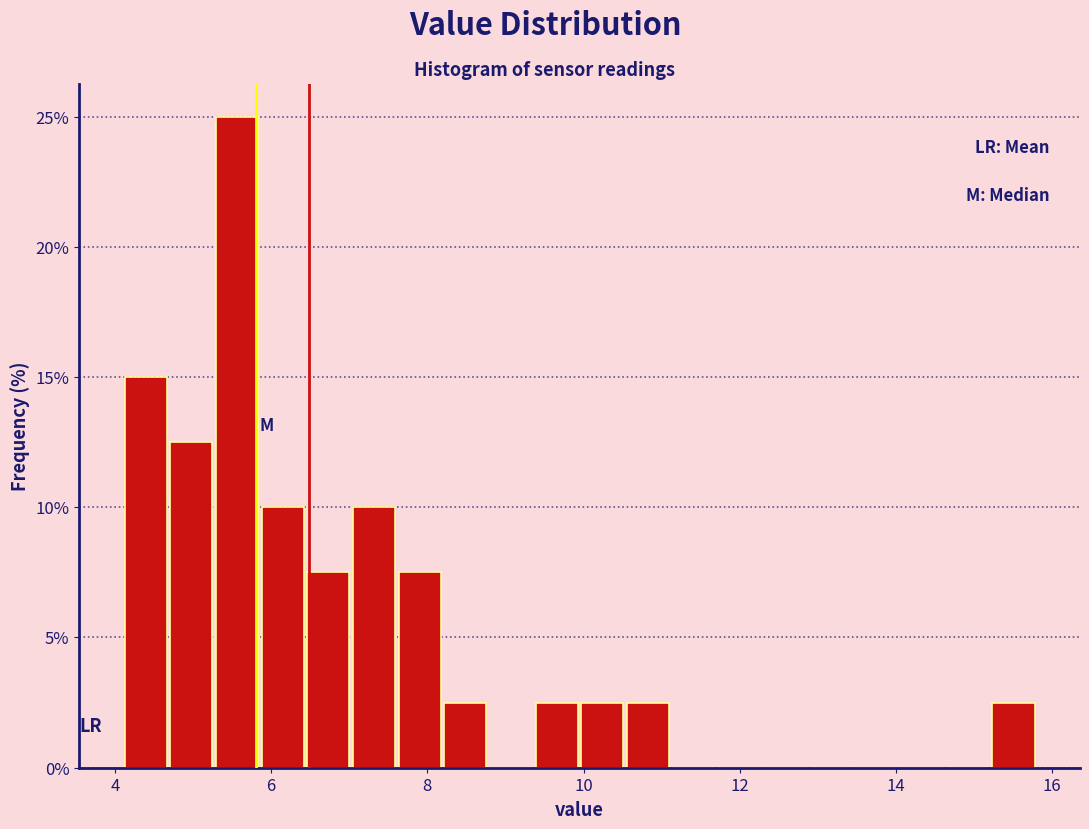

Read against the x-axis, roughly where is the centre of the tallest bar?

5.6